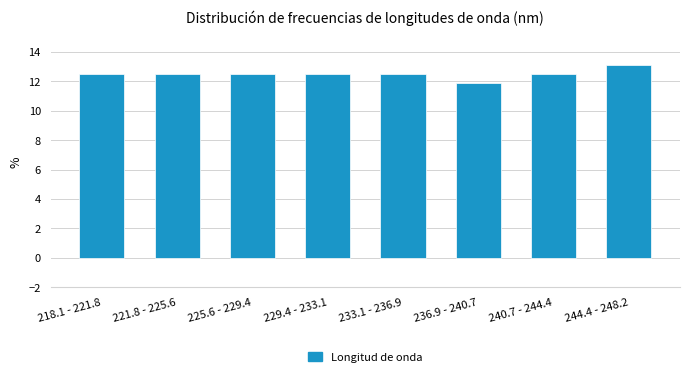

Reading left to right, what are all the values shown in this chart?

218.1 - 221.8=12.5	221.8 - 225.6=12.5	225.6 - 229.4=12.5	229.4 - 233.1=12.5	233.1 - 236.9=12.5	236.9 - 240.7=11.9	240.7 - 244.4=12.5	244.4 - 248.2=13.1